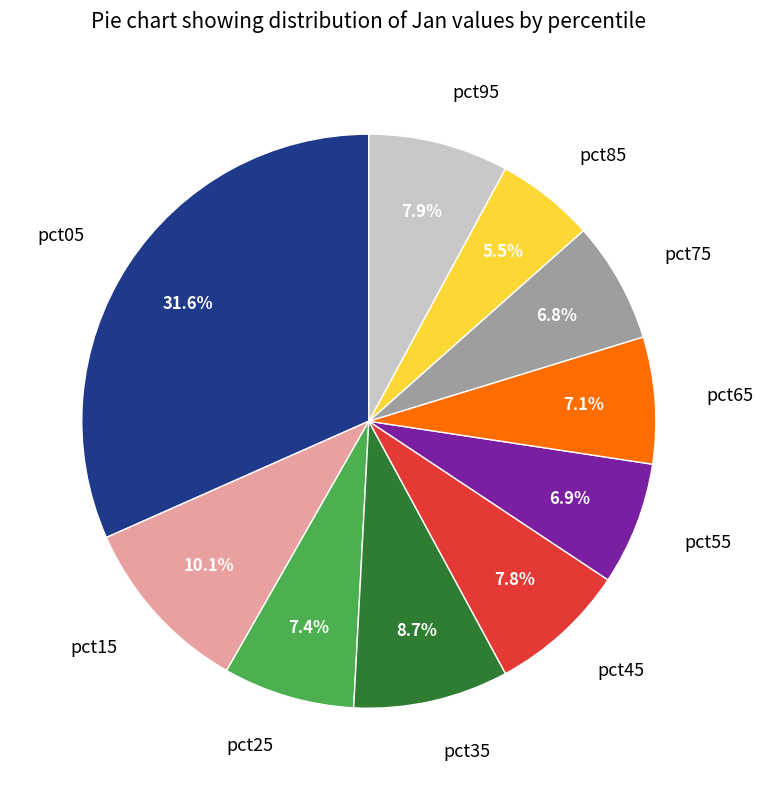

To the nearest percent, what percentage of the pie is pct95?

8%